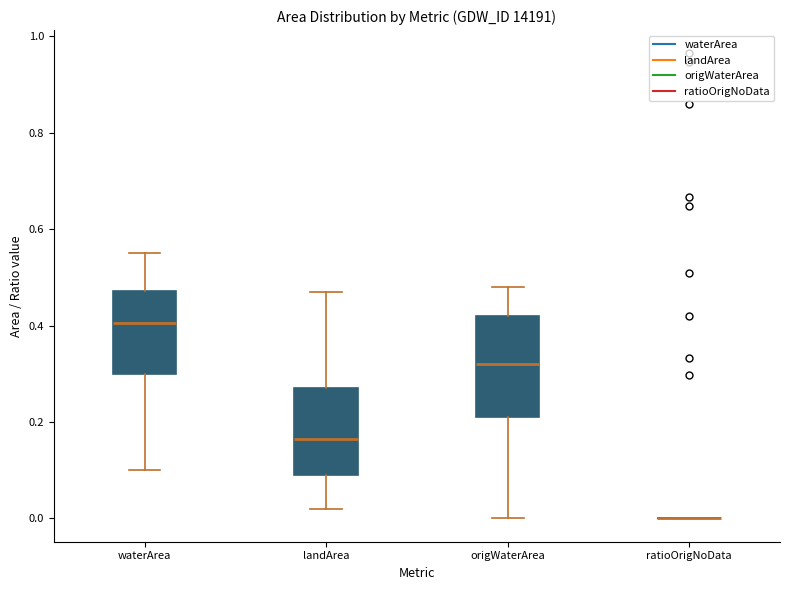

Comparing the boxes themselves (not the whiskers), which one is the tallest?

origWaterArea